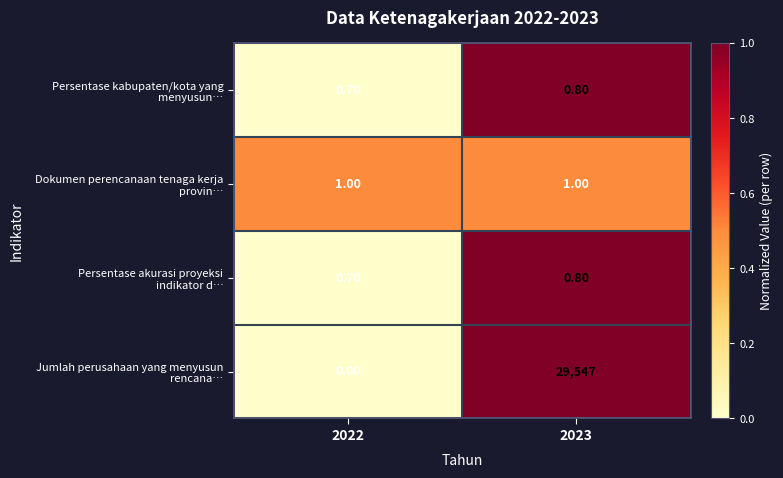

What is the total value across all series at 2022?

2.4